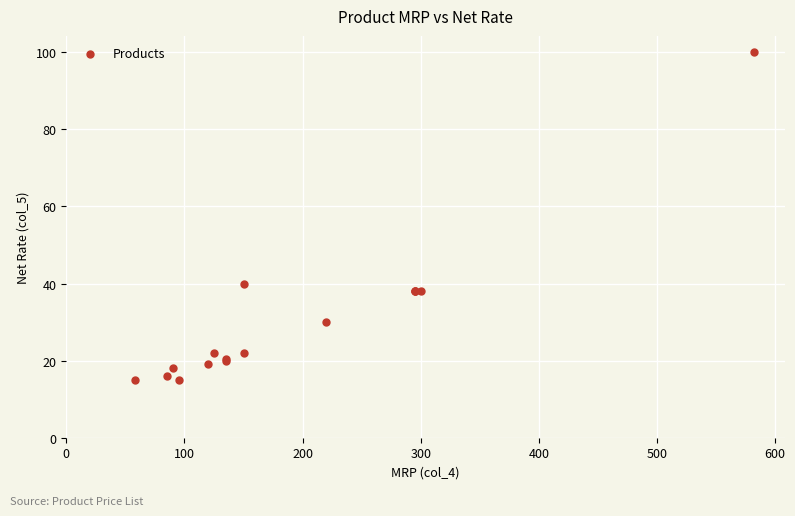

What Y value in the scatter plot is closest to 57?

40.0